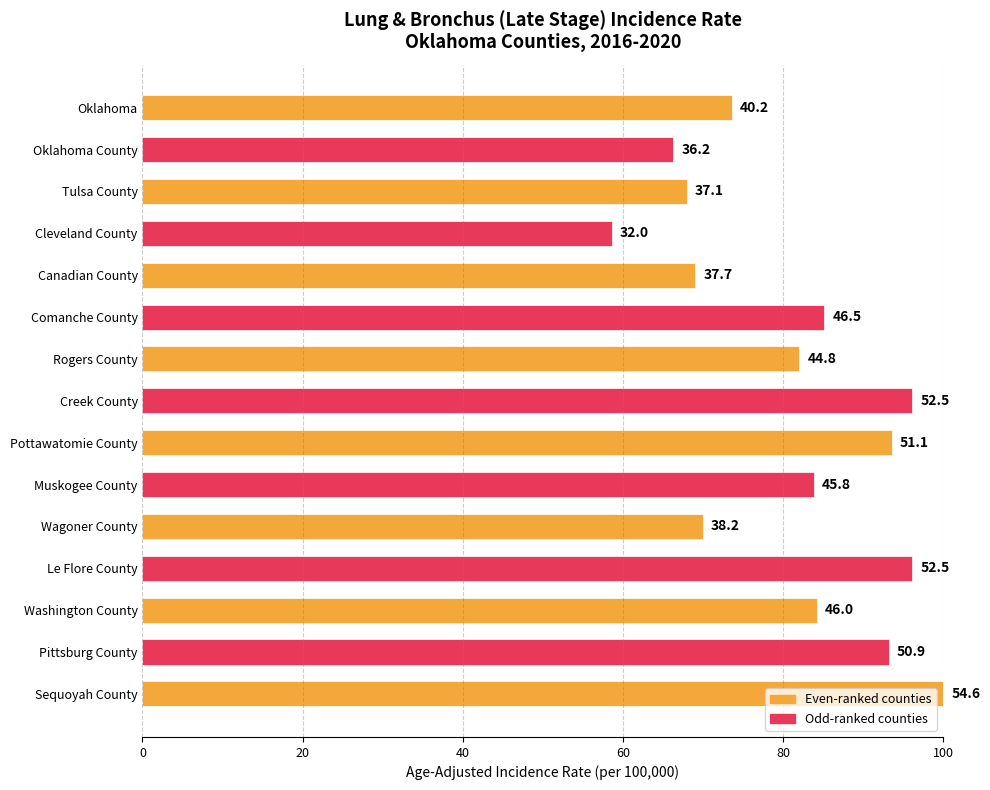

How many bars are there in total?

15